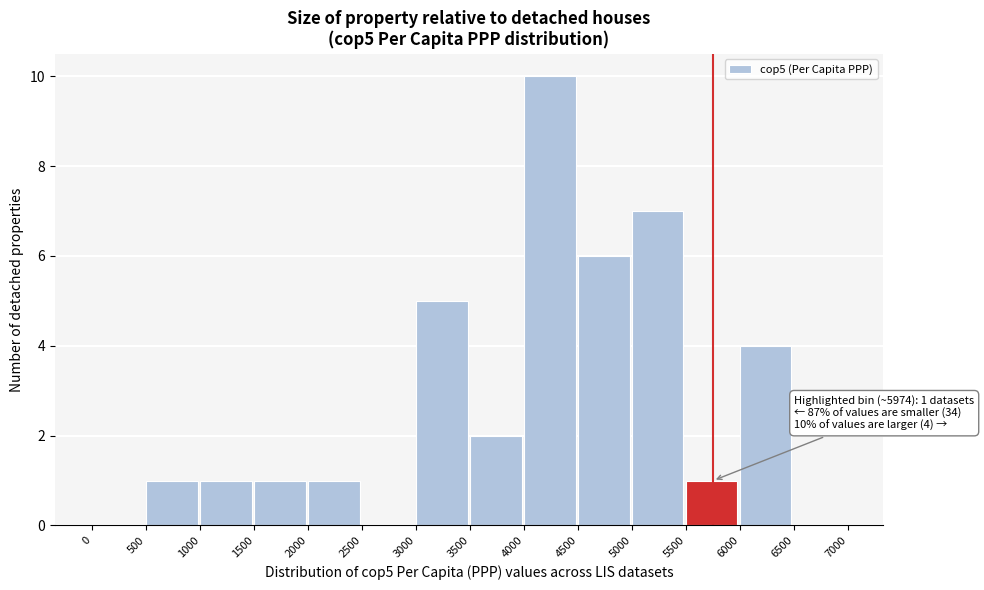

Over which range of the x-axis is the bar tallest?

4000 to 4500